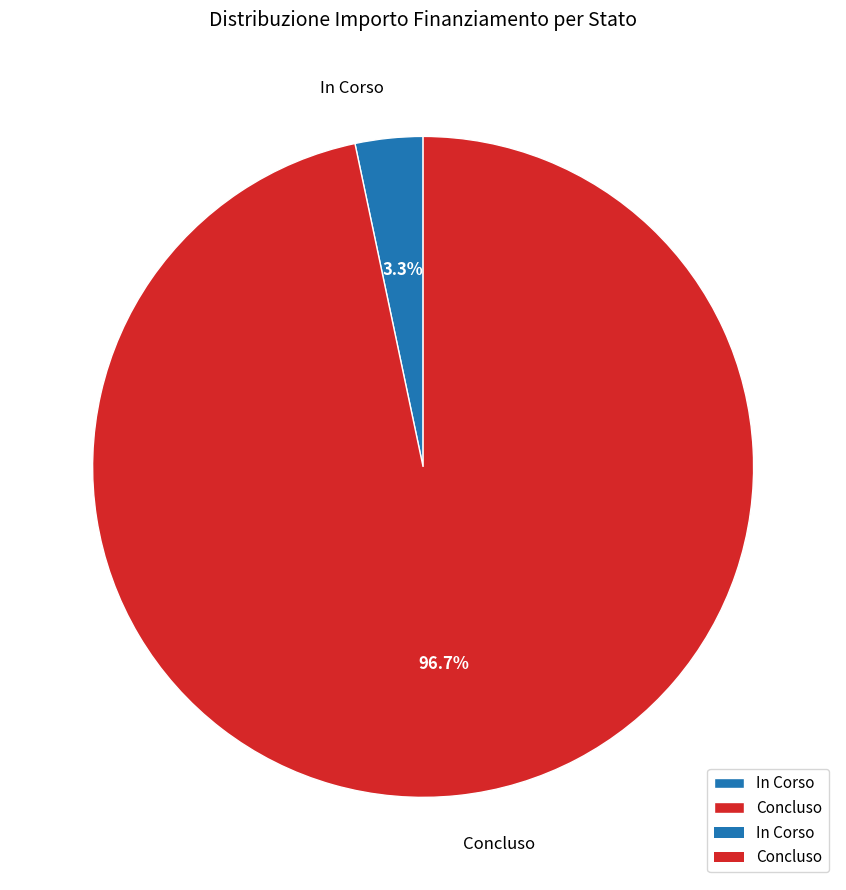

To the nearest percent, what is the average slice percentage?

50%